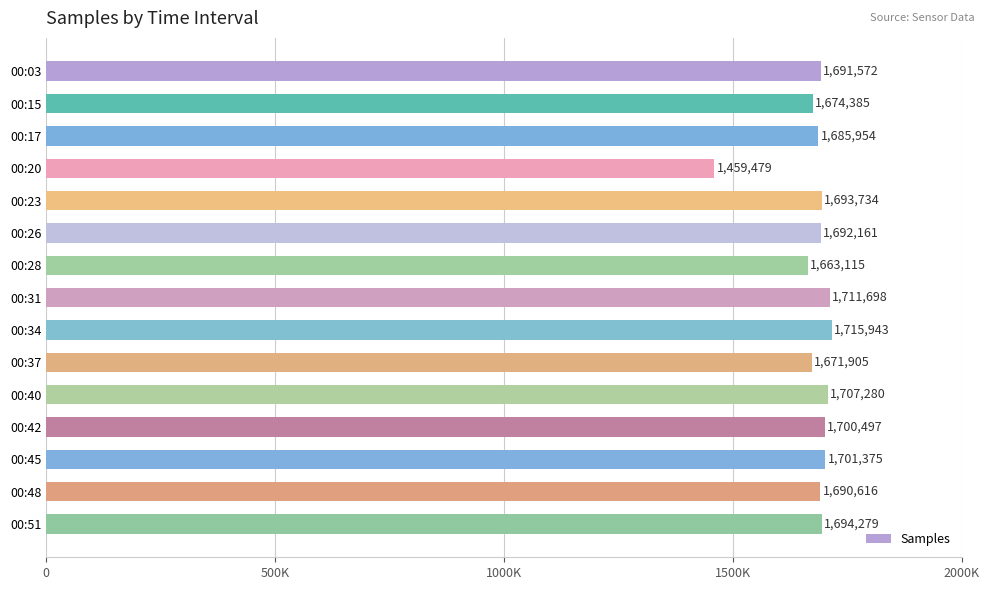

List the labels in order of value, smallest first.

00:20, 00:28, 00:37, 00:15, 00:17, 00:48, 00:03, 00:26, 00:23, 00:51, 00:42, 00:45, 00:40, 00:31, 00:34